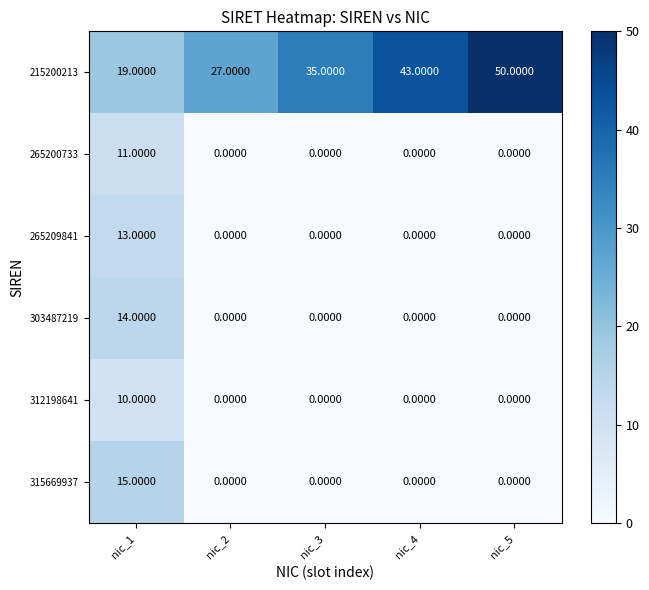

What is the difference between the highest and lowest values at nic_2?

27